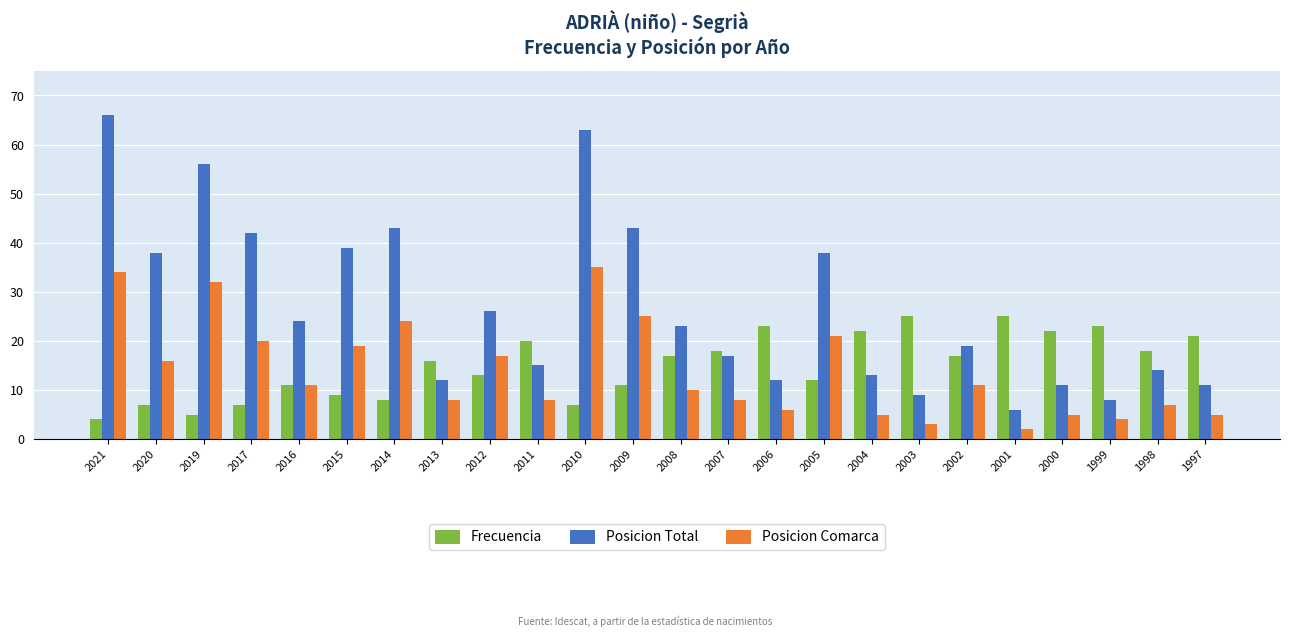

How many data points in Posicion Comarca are less than 11?

12